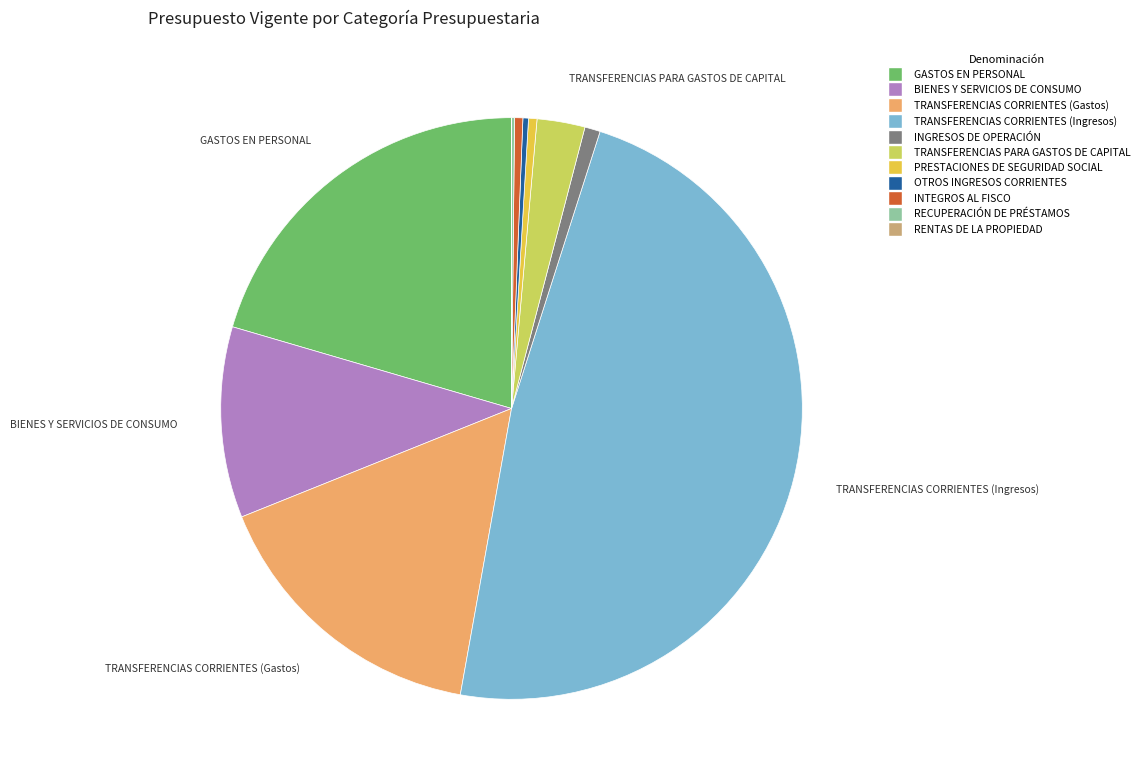

Do GASTOS EN PERSONAL and TRANSFERENCIAS PARA GASTOS DE CAPITAL together represent more than half of the pie?

No